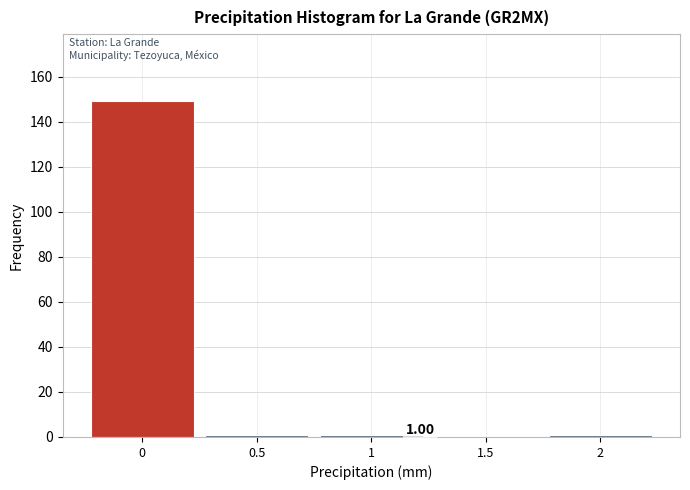

Which range on the x-axis has the tallest bar?

-0.25 to 0.25